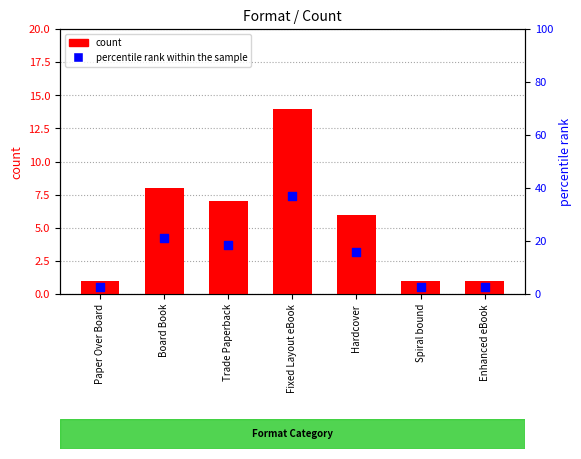

Which series contains the lowest Y value?

count